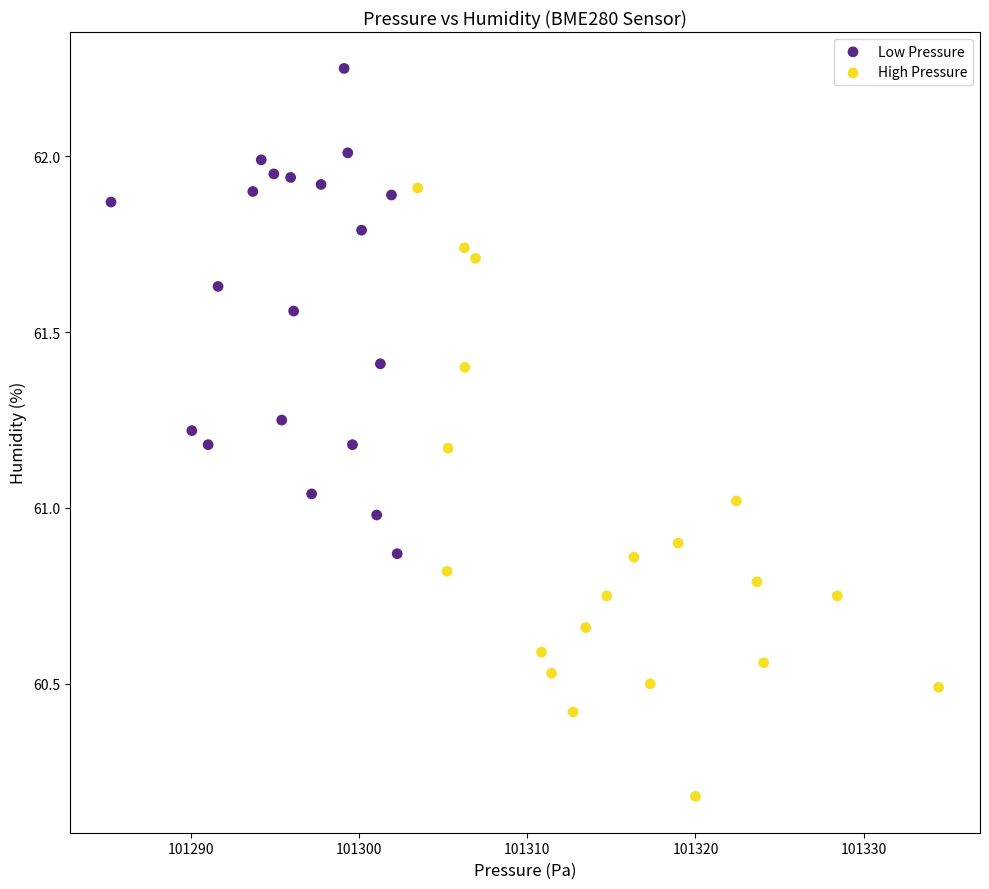

Which series has the largest Y range (max minus min)?

High Pressure